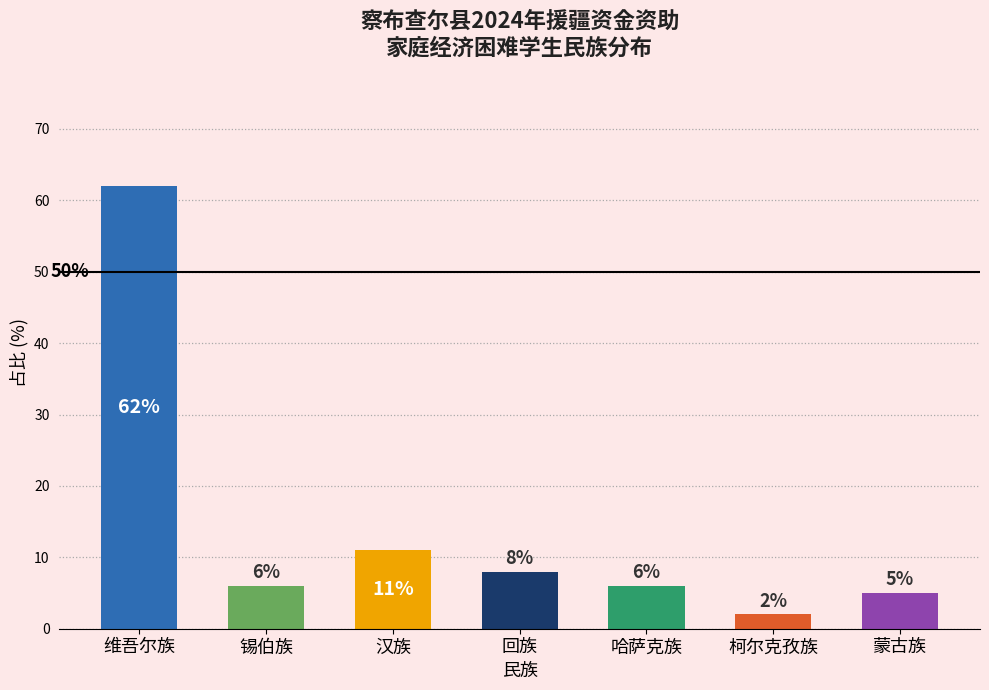

Reading right to left, transcribe all the data shown in this chart.

蒙古族=5	柯尔克孜族=2	哈萨克族=6	回族=8	汉族=11	锡伯族=6	维吾尔族=62